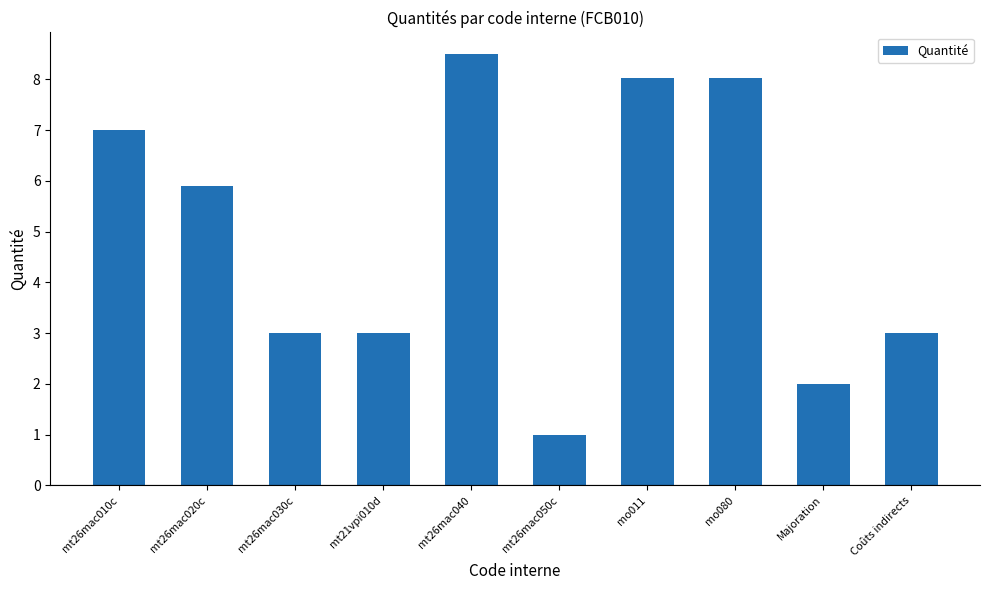

The value at Coûts indirects is 5.2. True or false?

False